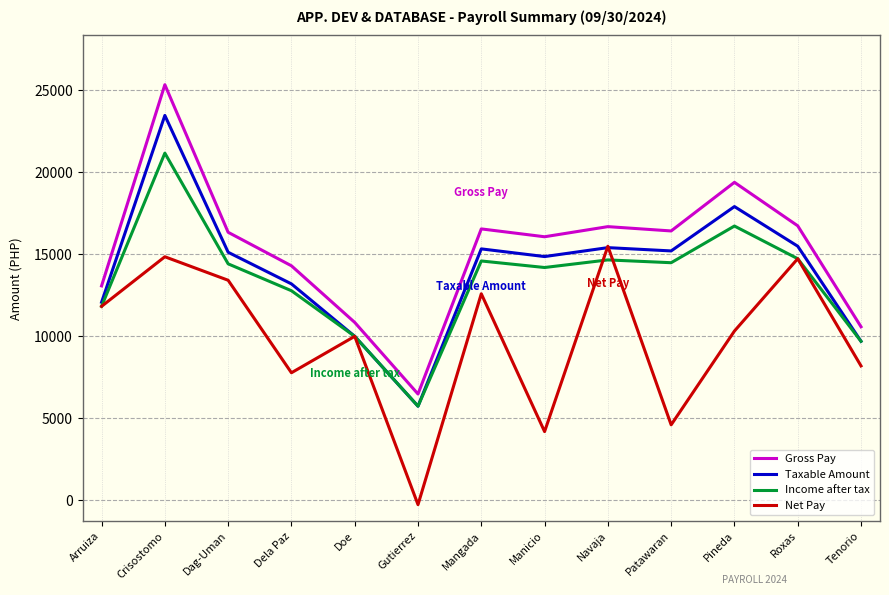

True or false: Net Pay and Gross Pay intersect in this chart.

False